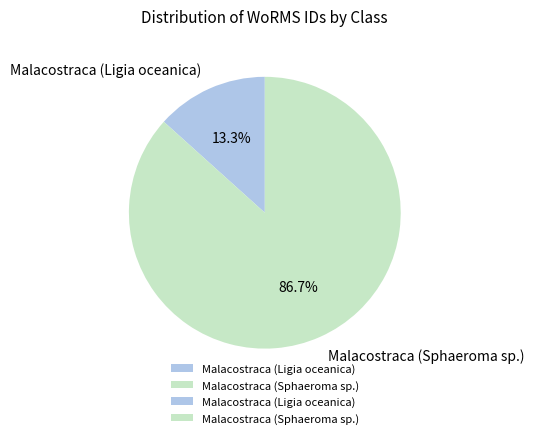

Which has a higher value, Malacostraca (Ligia oceanica) or Malacostraca (Sphaeroma sp.)?

Malacostraca (Sphaeroma sp.)